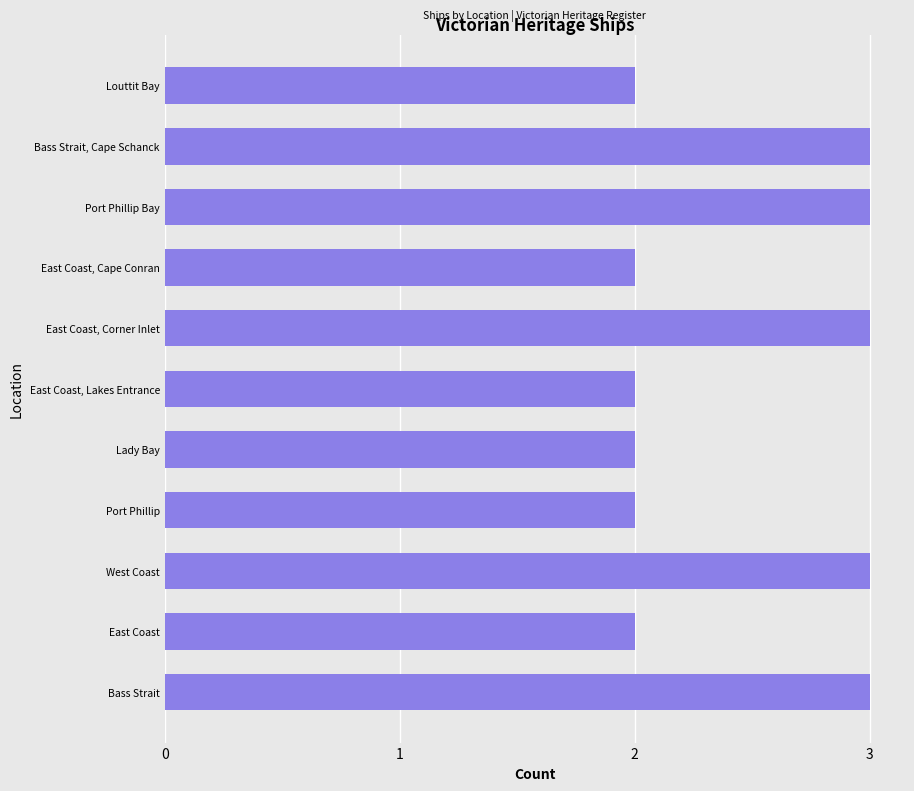

What is the difference between the second highest and minimum values?

1